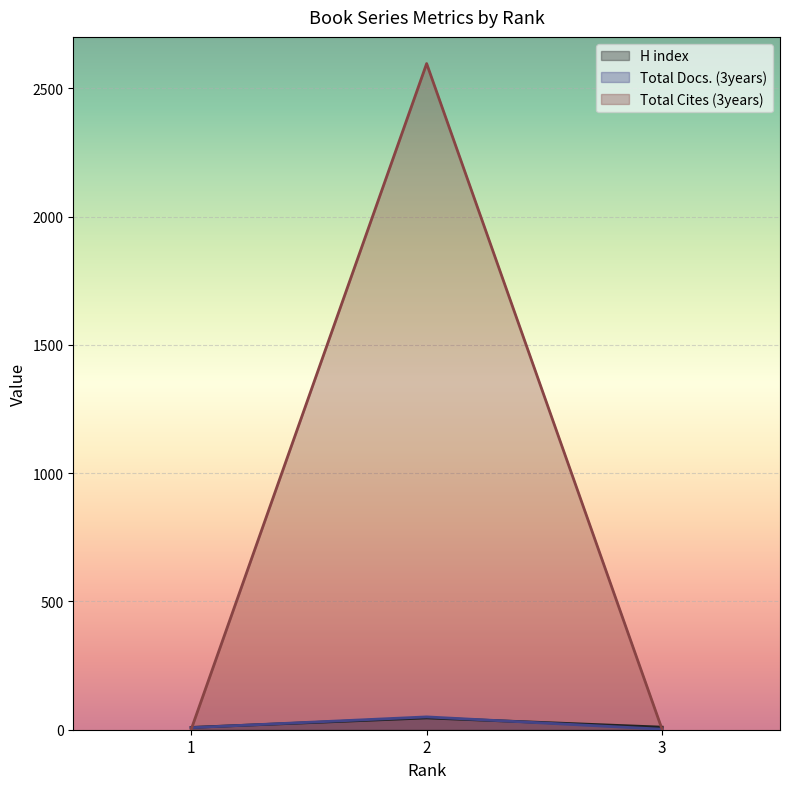

Between 1 and 3, which series saw the biggest shift?

Total Docs. (3years)